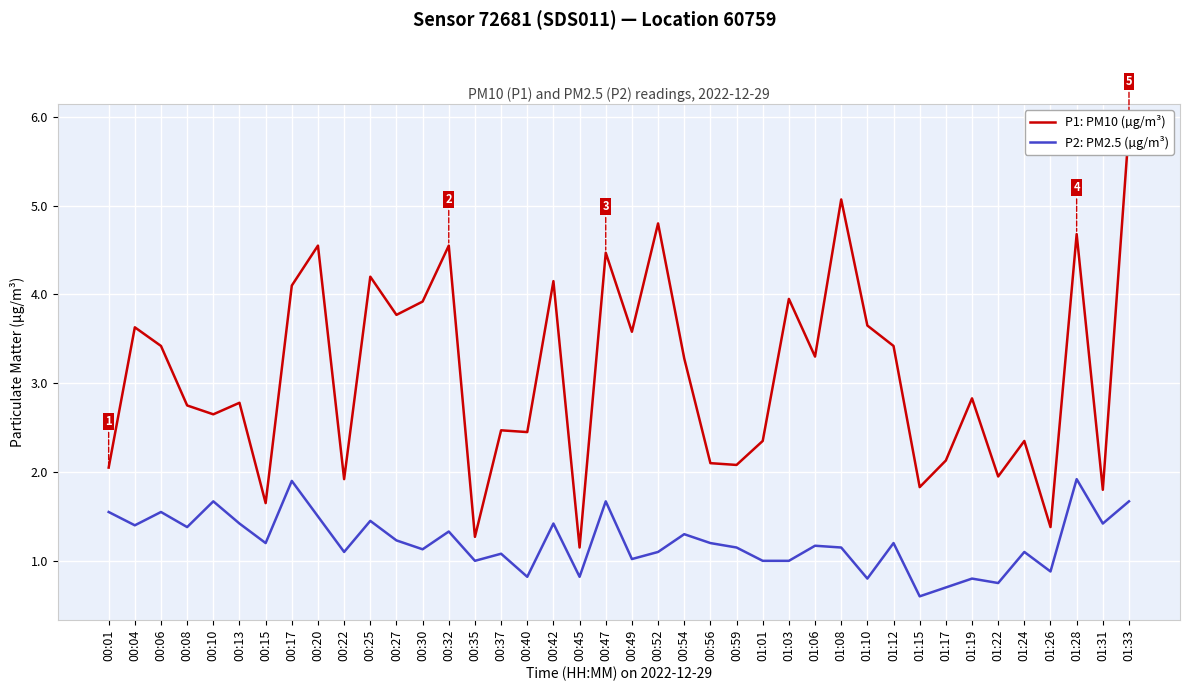

True or false: P2: PM2.5 (µg/m³) has more than 1 points higher than both neighbors.

True